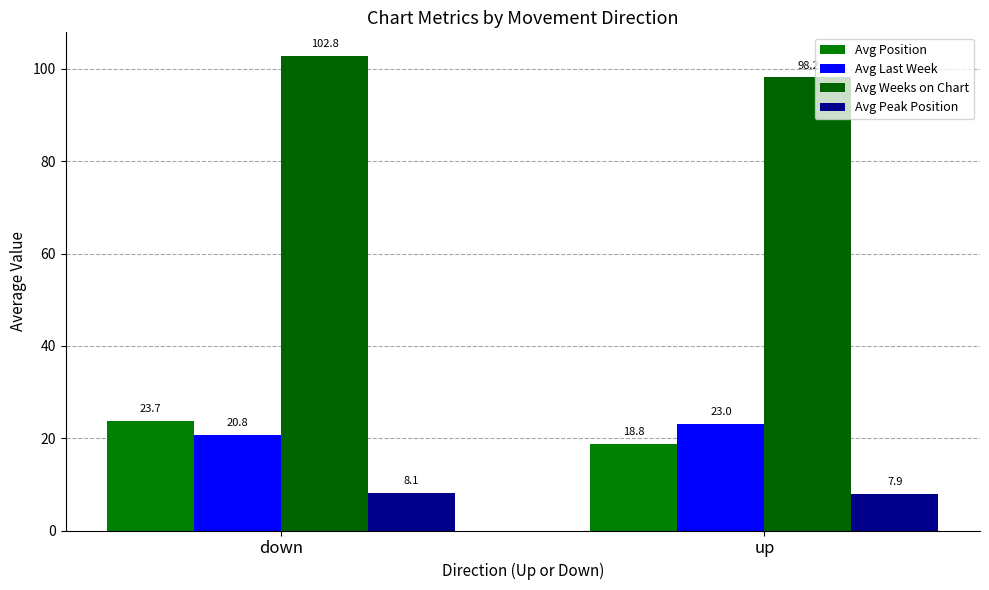

Reading left to right, list all the values displayed in this chart.

Avg Position: 23.7	18.8
Avg Last Week: 20.8	23.0
Avg Weeks on Chart: 102.8	98.2
Avg Peak Position: 8.1	7.9